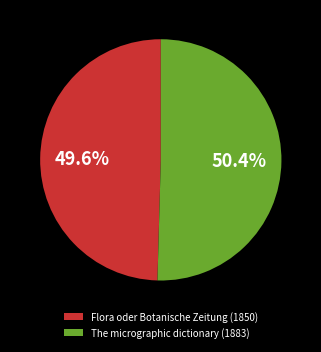

To the nearest percent, what is the difference between the The micrographic dictionary (1883) and Flora oder Botanische Zeitung (1850) slice percentages?

1%